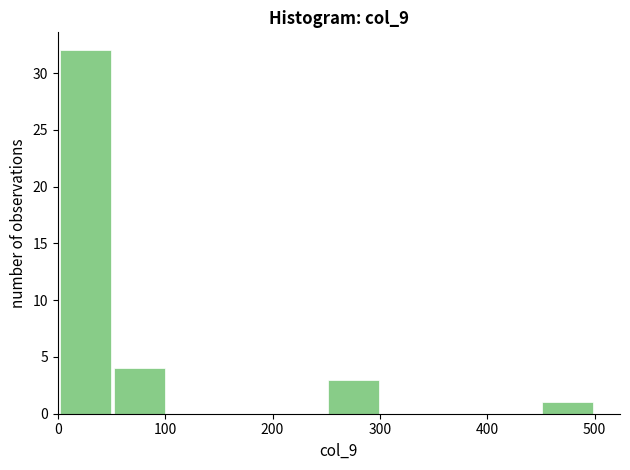

Reading left to right, transcribe this chart: for each bar, give the range it covers on the x-axis and its height. Neither the bar edges nor the heights are printed on the chart, so give them approximately, as read against the axes.

0 to 50: 32
50 to 100: 4
100 to 150: 0
150 to 200: 0
200 to 250: 0
250 to 300: 3
300 to 350: 0
350 to 400: 0
400 to 450: 0
450 to 500: 1